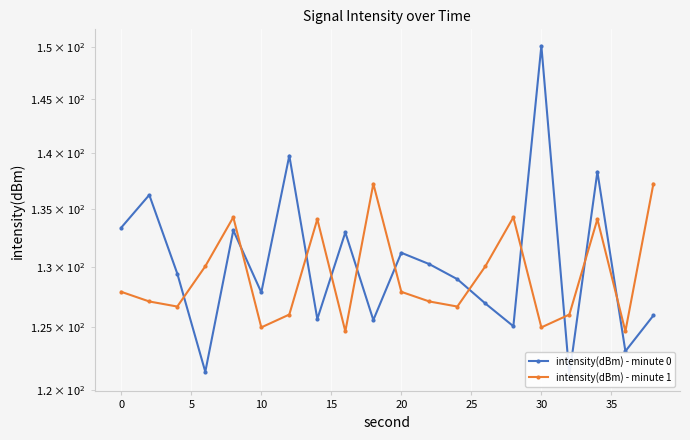

List the series in order of their overall mean, lowest first.

intensity(dBm) - minute 1, intensity(dBm) - minute 0